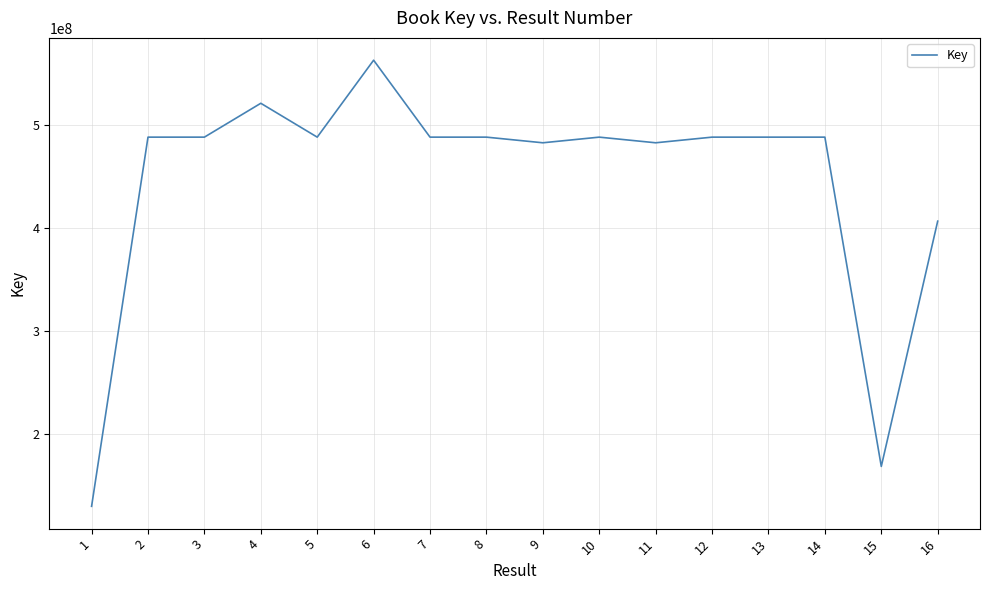

What is the minimum value shown in the chart?

130283305